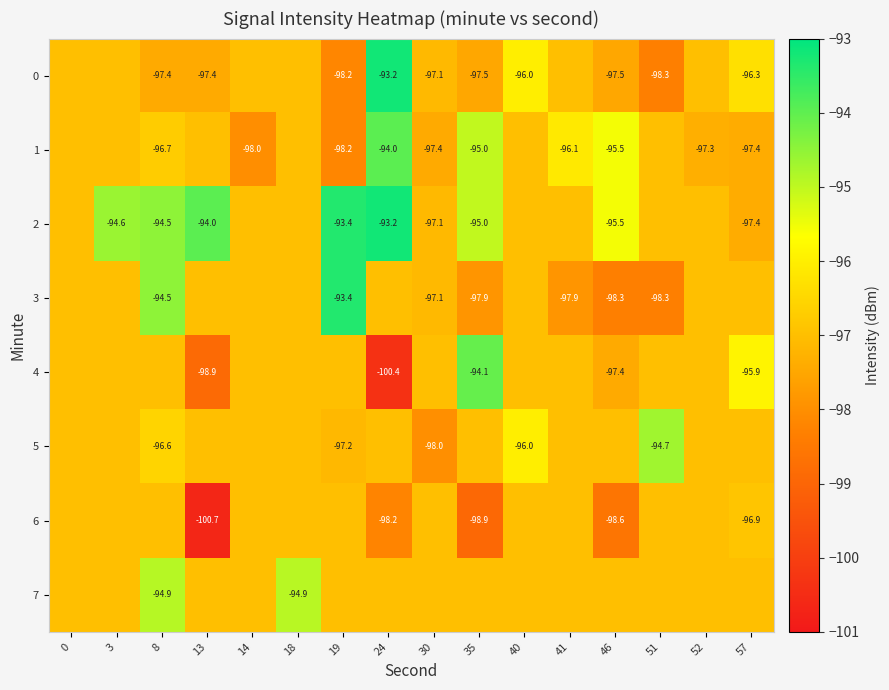

The value of 2 at 35 is -169.4. True or false?

False